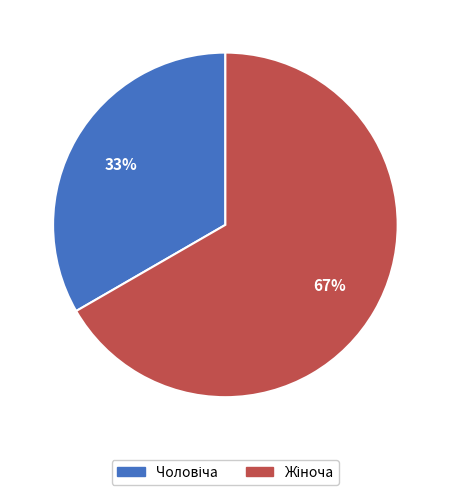

To the nearest percent, what is the average slice percentage?

50%